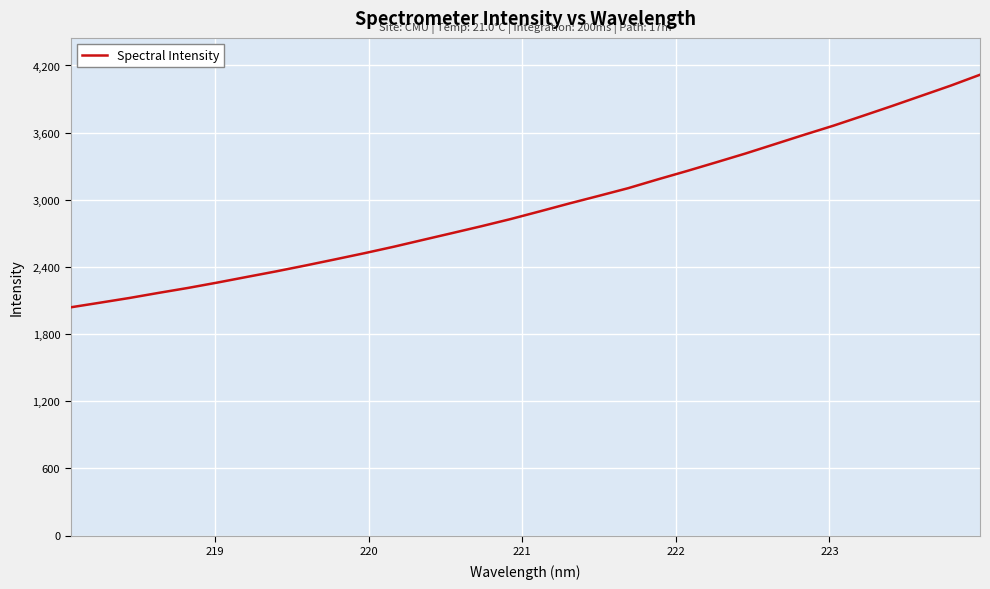

What is the maximum value shown in the chart?

4117.3